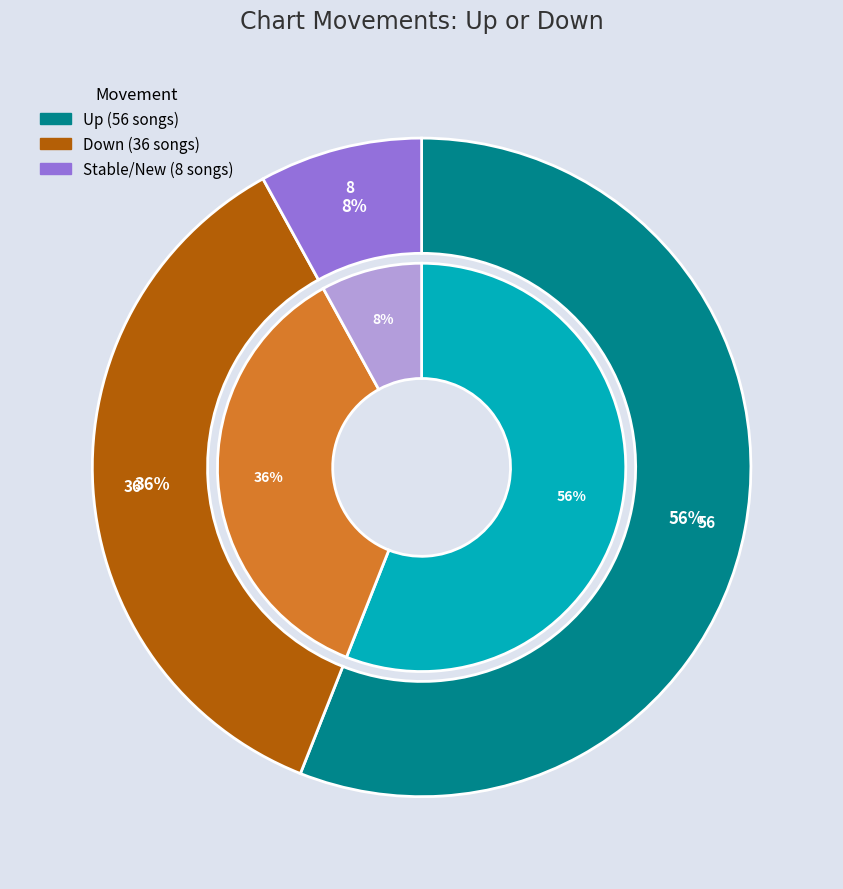

Is the sum of down and up greater than half?

Yes